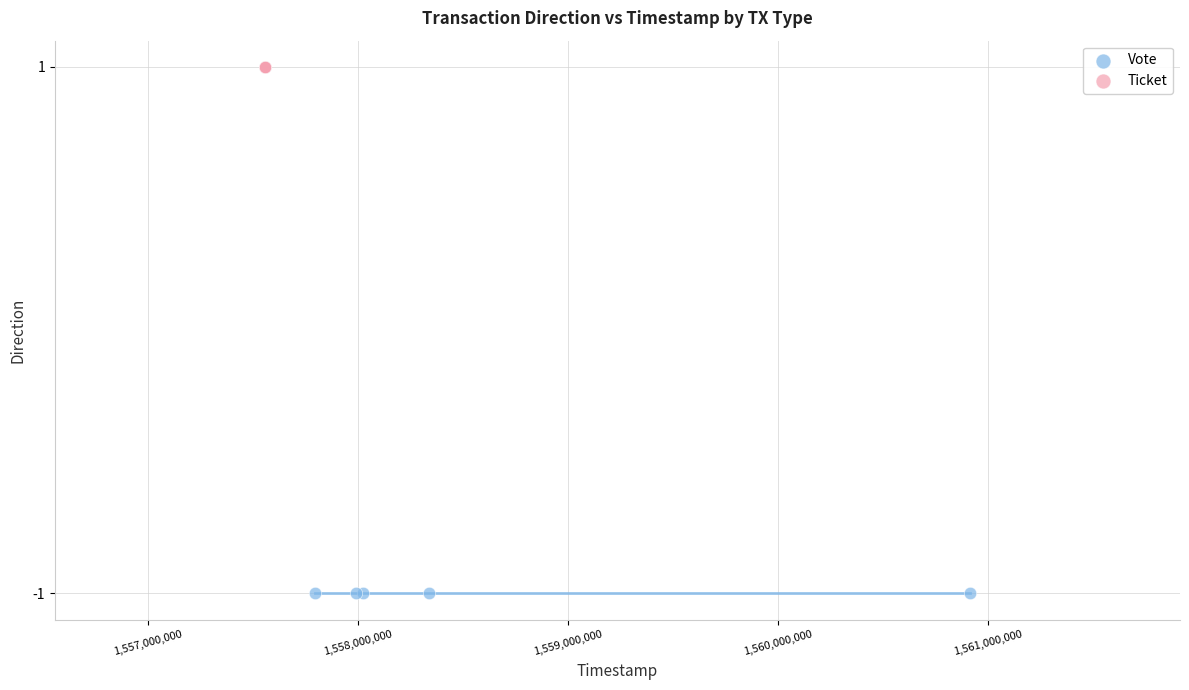

Which series contains the highest Y value?

Ticket